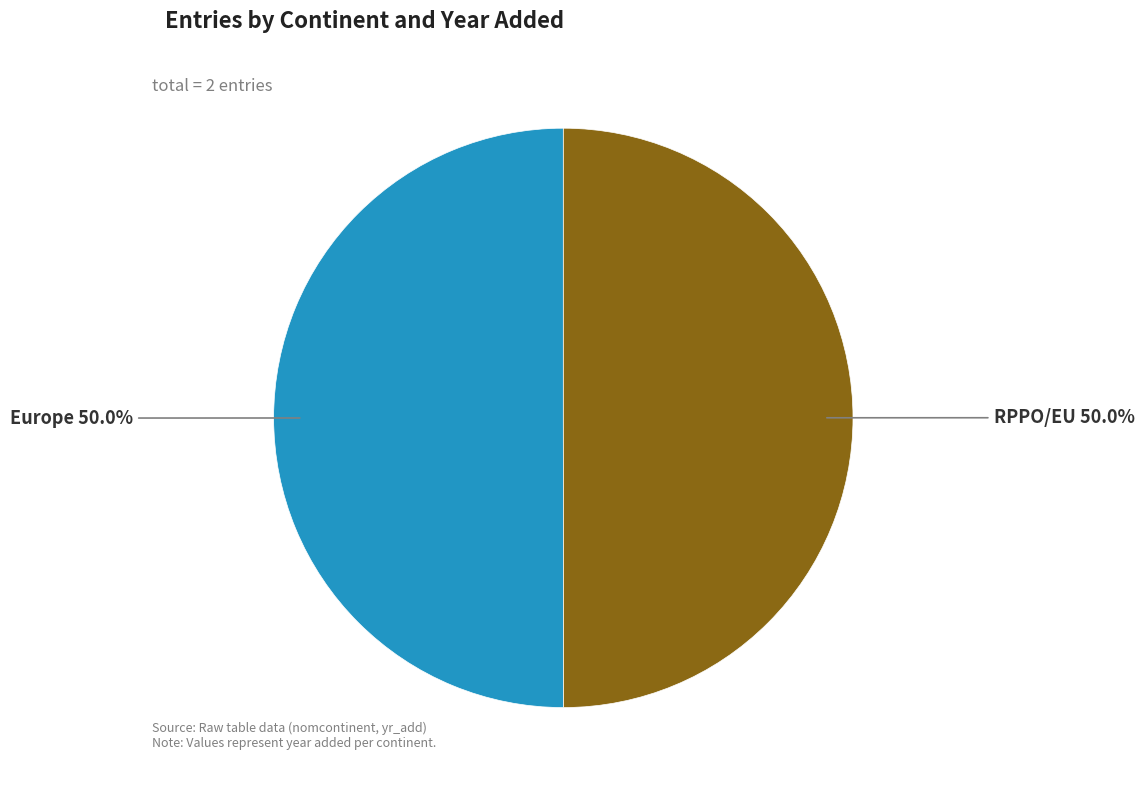

Is the sum of RPPO/EU and Europe greater than half?

Yes